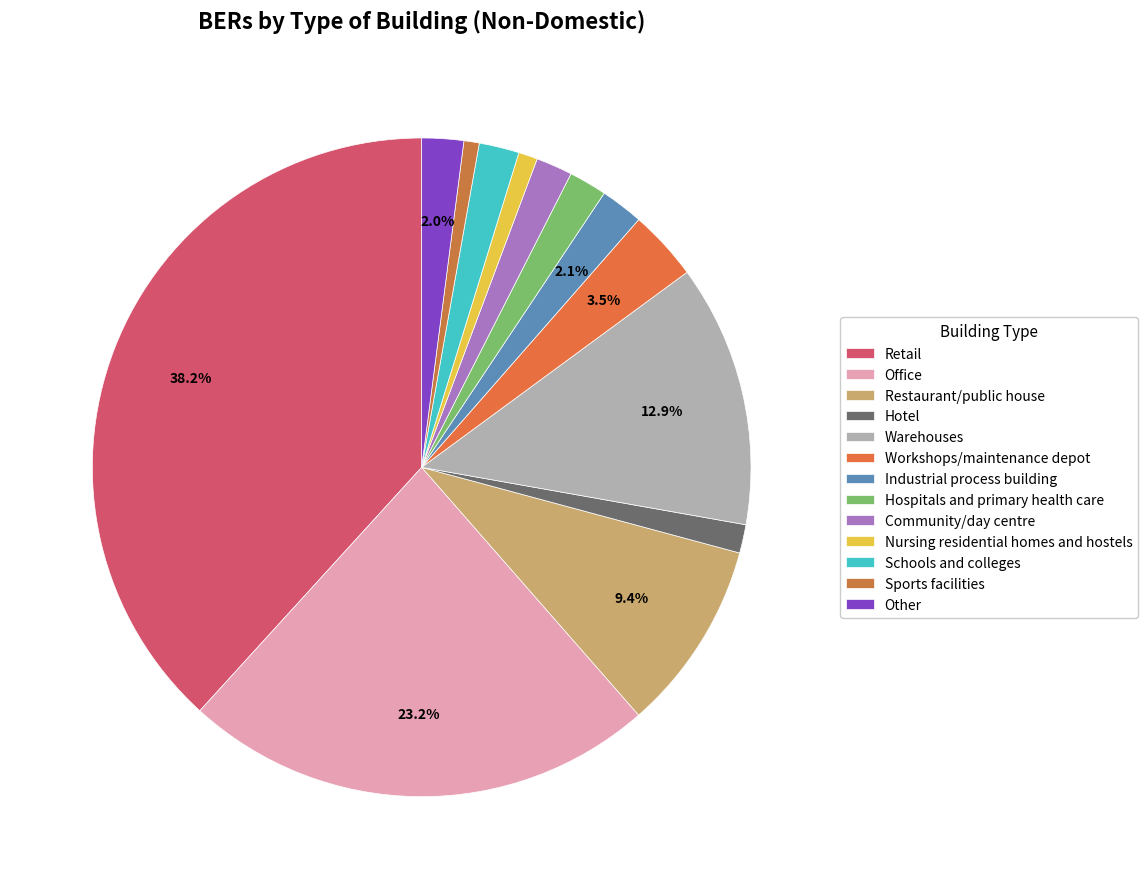

The Schools and colleges slice represents 2% of the pie. True or false?

True